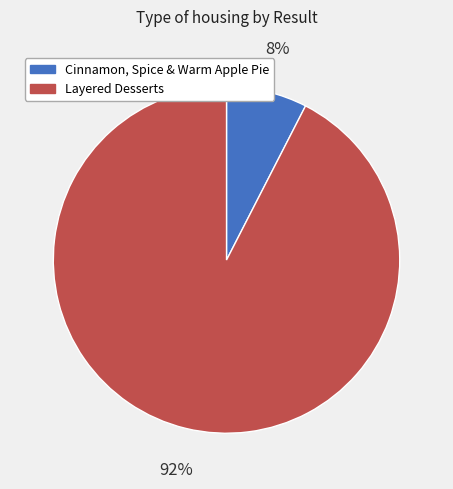

Which has a higher value, Layered Desserts or Cinnamon, Spice & Warm Apple Pie?

Layered Desserts